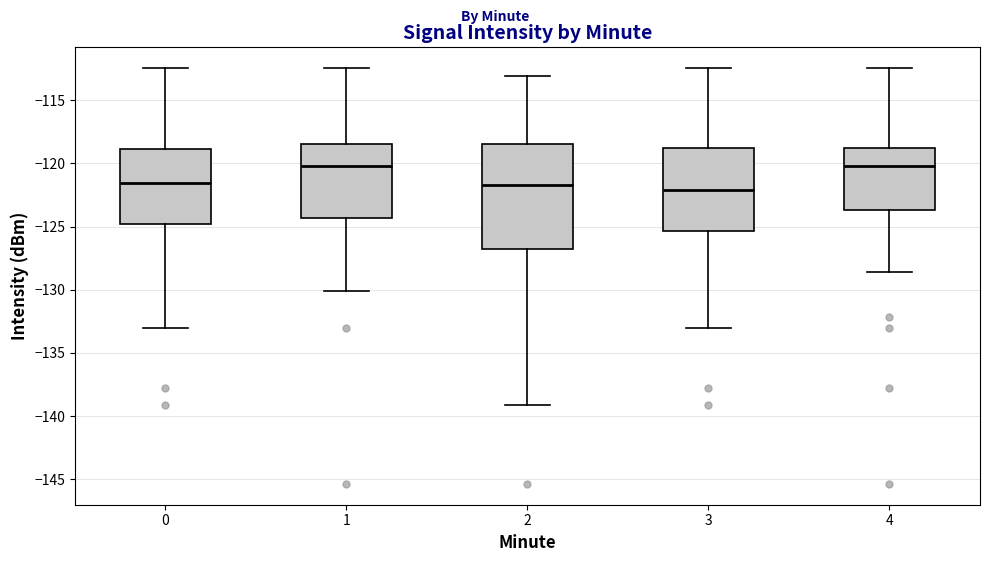

Reading left to right, read every box against the y-axis: the position of its median line, the range the box covers, and the ends of its whiskers. The values are not printed on the chart, so give them approximately, as read against the axis.

0: median -121.5, box -125.0 to -119.0, whiskers -133.0 to -112.5
1: median -120.0, box -124.5 to -118.5, whiskers -130.0 to -112.5
2: median -121.5, box -127.0 to -118.5, whiskers -139.0 to -113.0
3: median -122.0, box -125.5 to -119.0, whiskers -133.0 to -112.5
4: median -120.0, box -123.5 to -119.0, whiskers -128.5 to -112.5